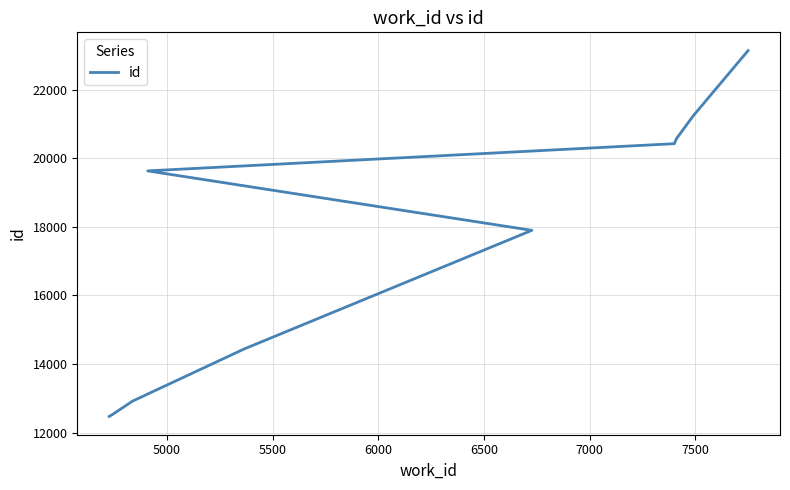

What is the difference between the maximum and second lowest values?

10613